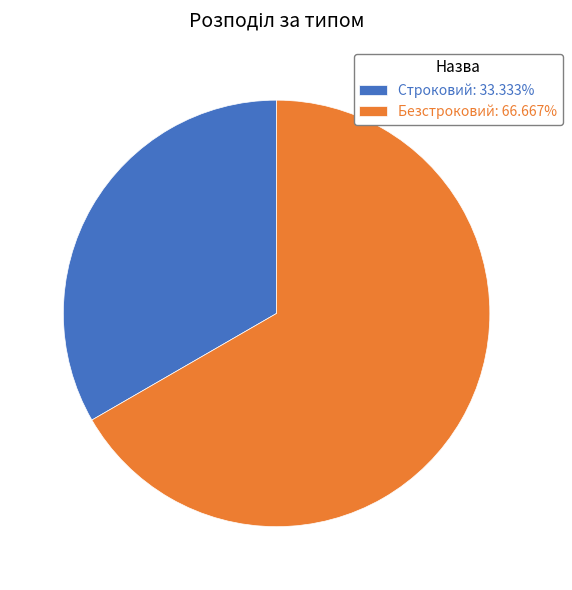

Which slice is the smallest?

Строковий